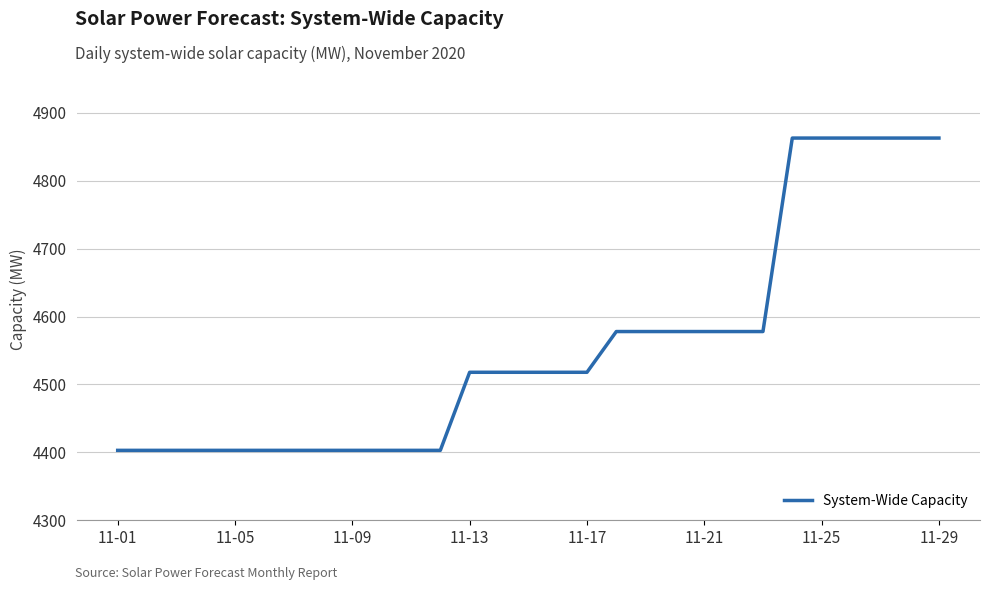

What is the difference between the maximum and minimum values?

460